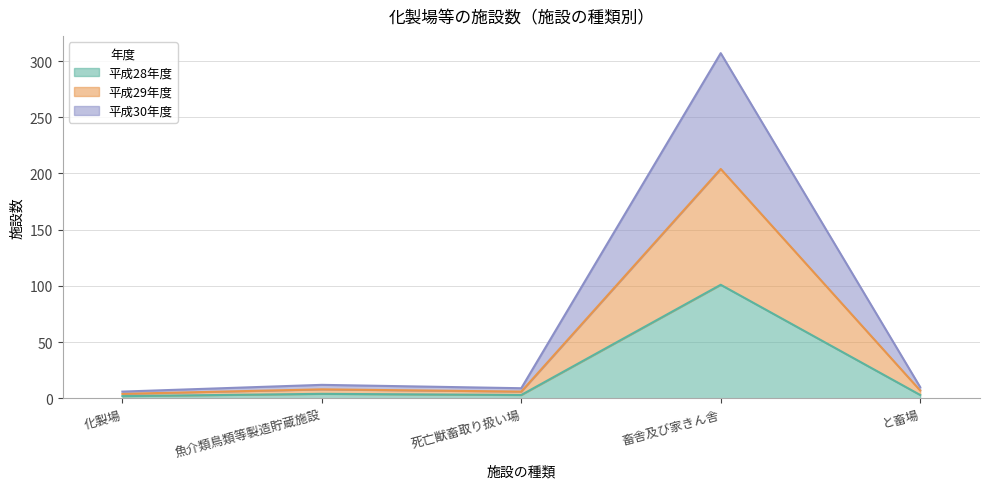

Does the chart have visible grid lines?

Yes